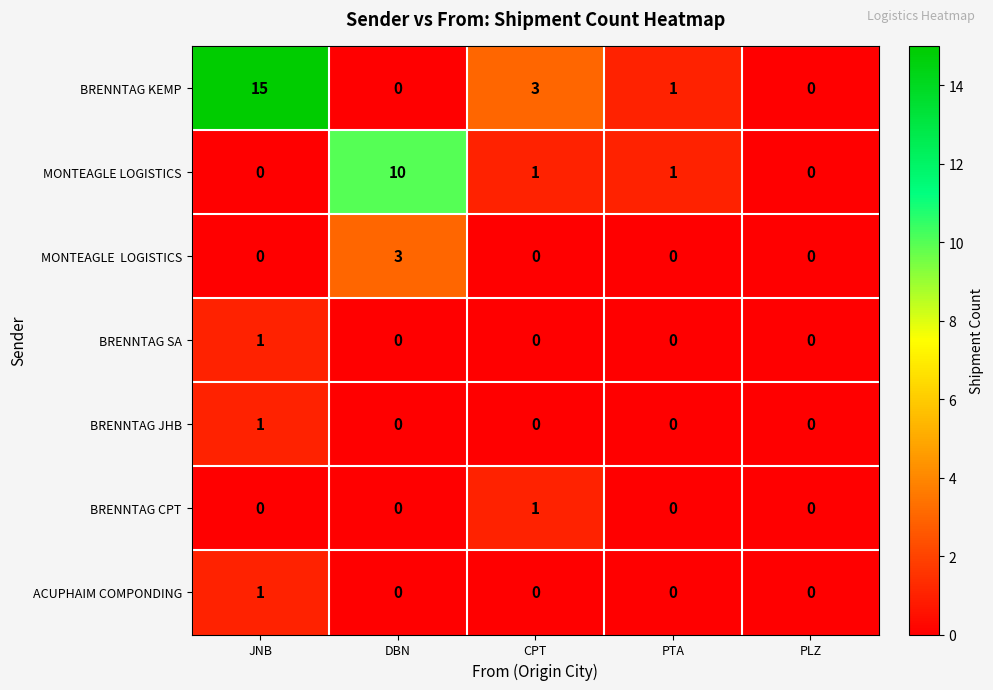

Is it true that BRENNTAG CPT equals 0 at PTA?

True